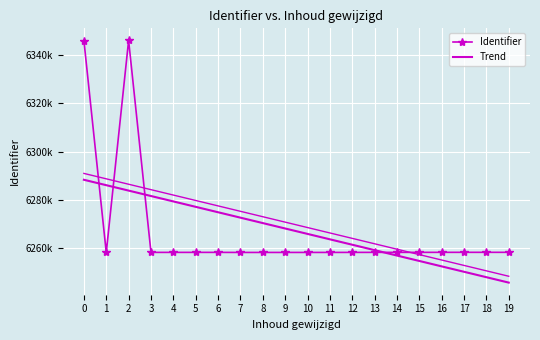

How many intersections are there between Trend and Identifier?

4